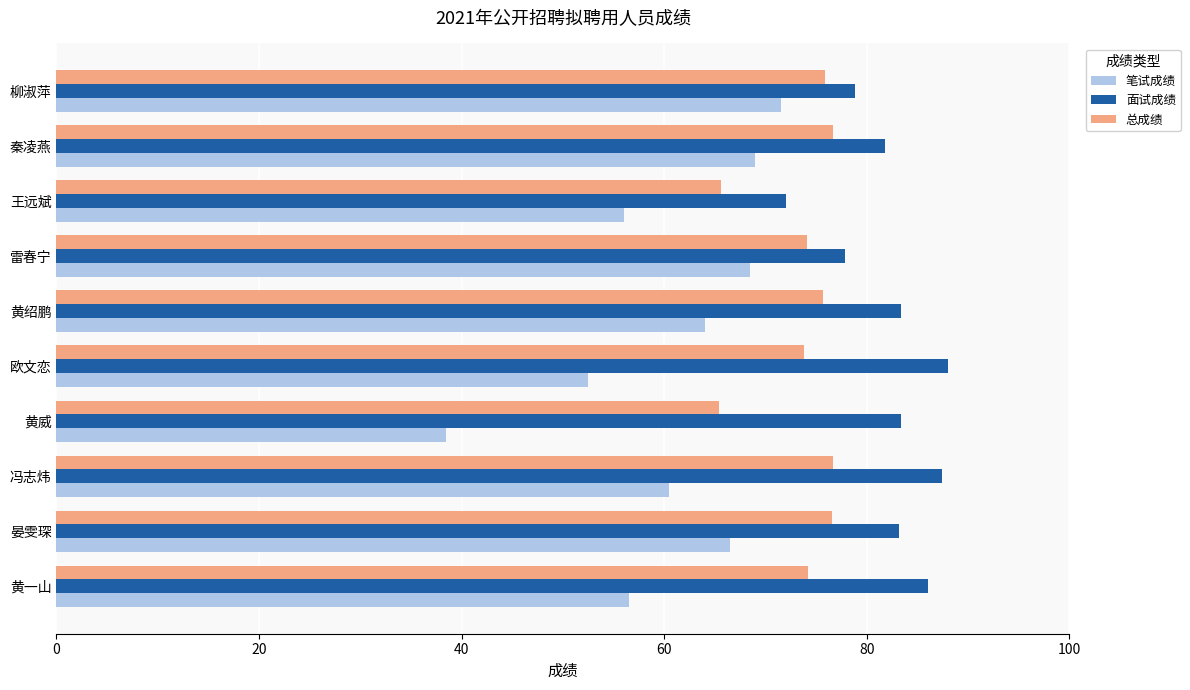

Rank the series by their average value, from lowest to highest.

笔试成绩, 总成绩, 面试成绩